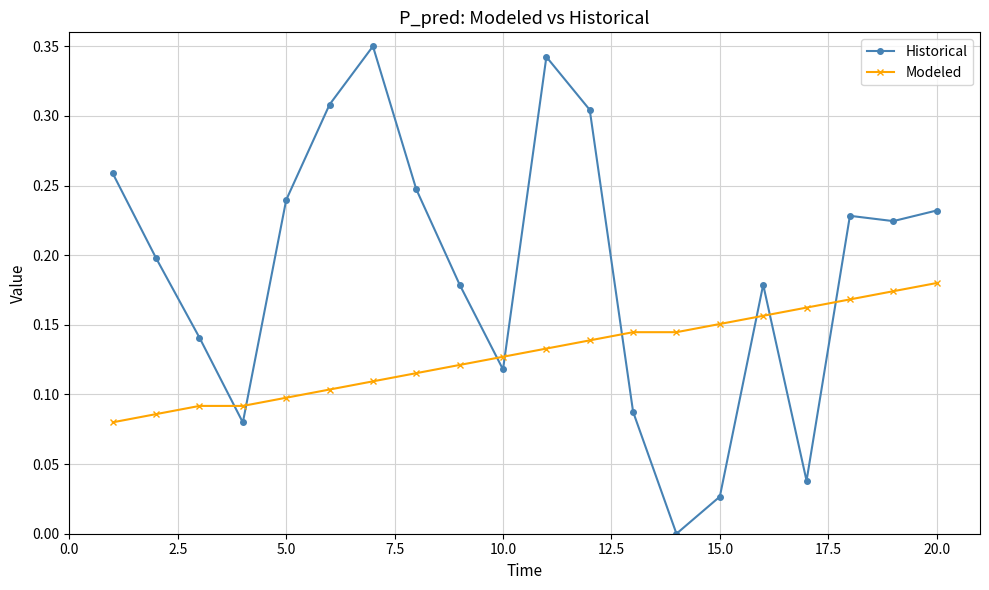

True or false: Historical has more than 1 interior local peaks.

True